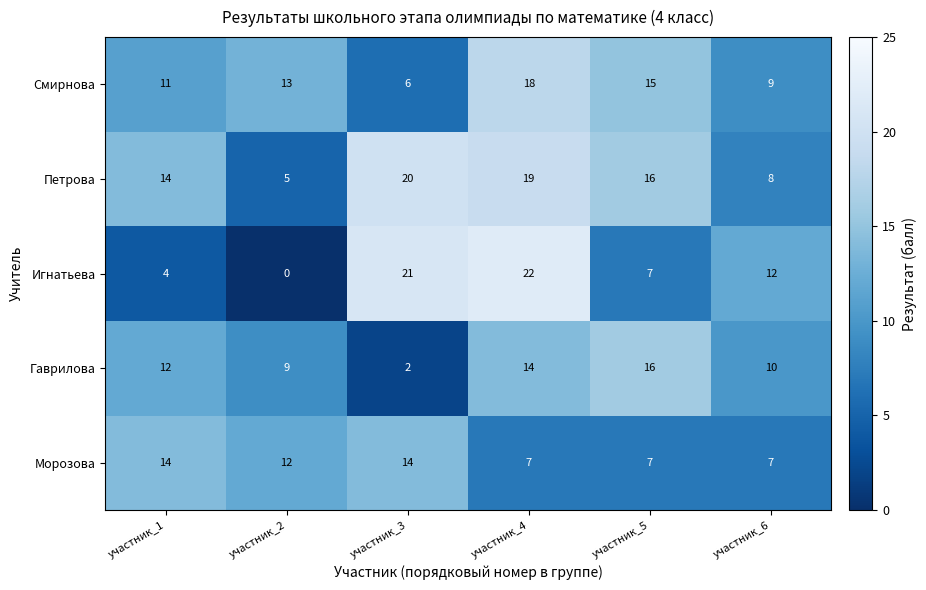

How many data points in Гаврилова are less than 12?

3